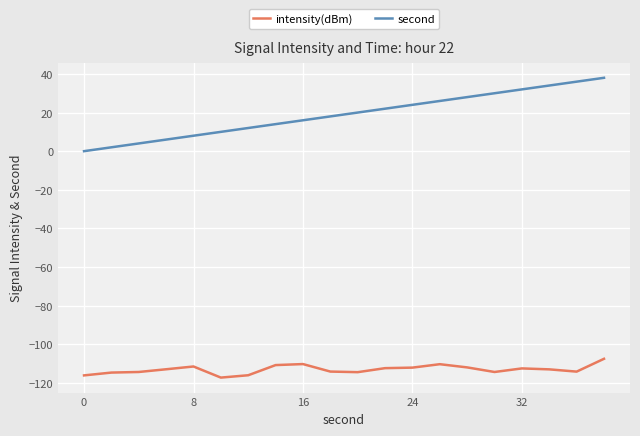

List the series in order of their peak value, lowest first.

intensity(dBm), second